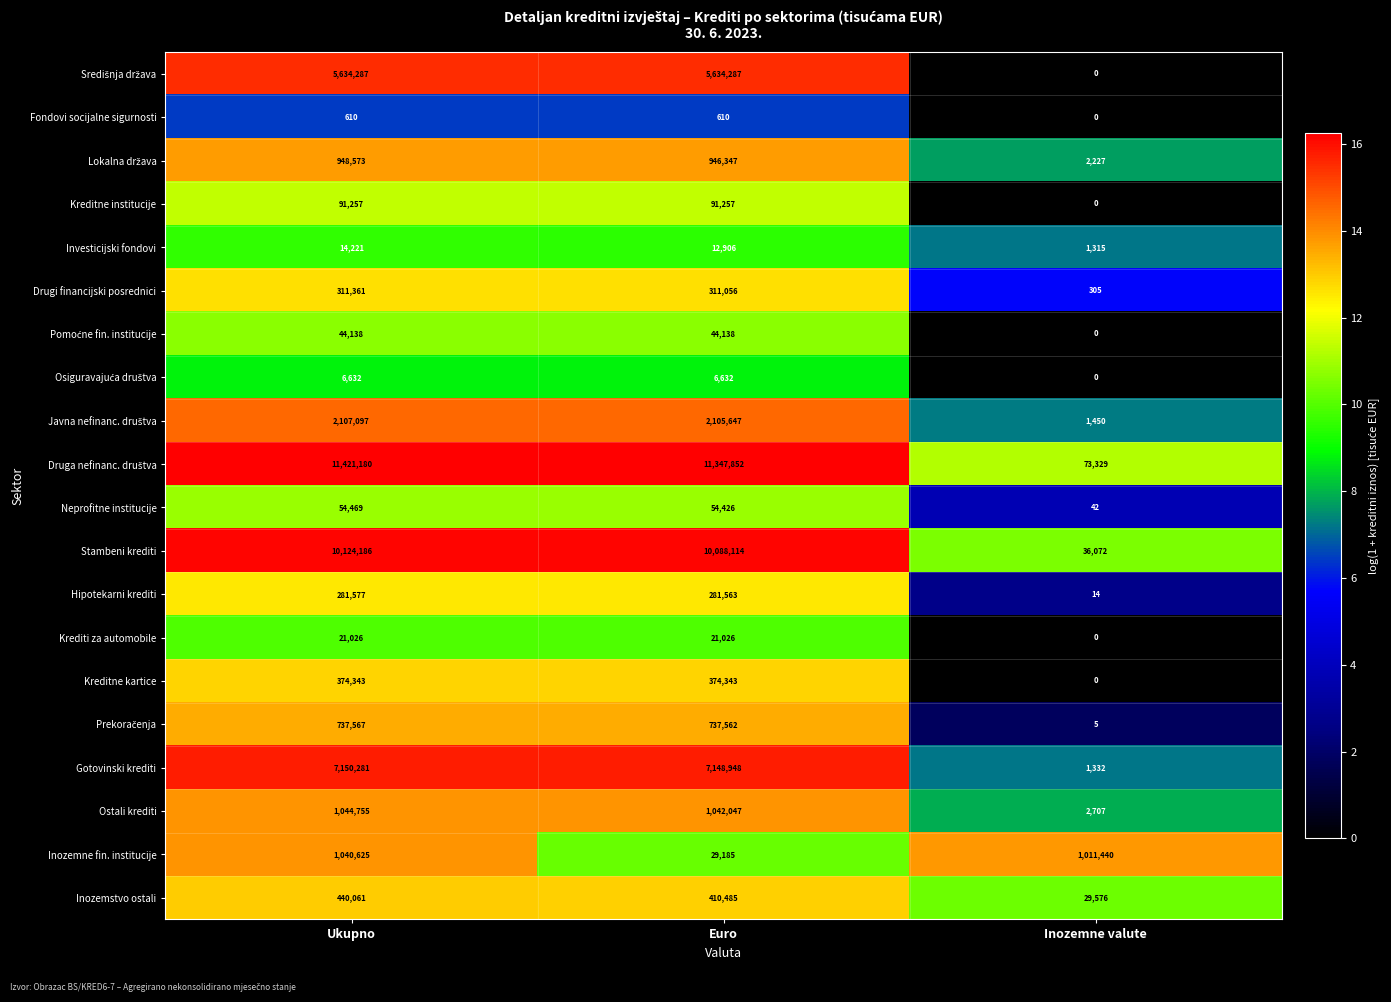

At which category does the chart reach its minimum across all series?

Inozemne valute